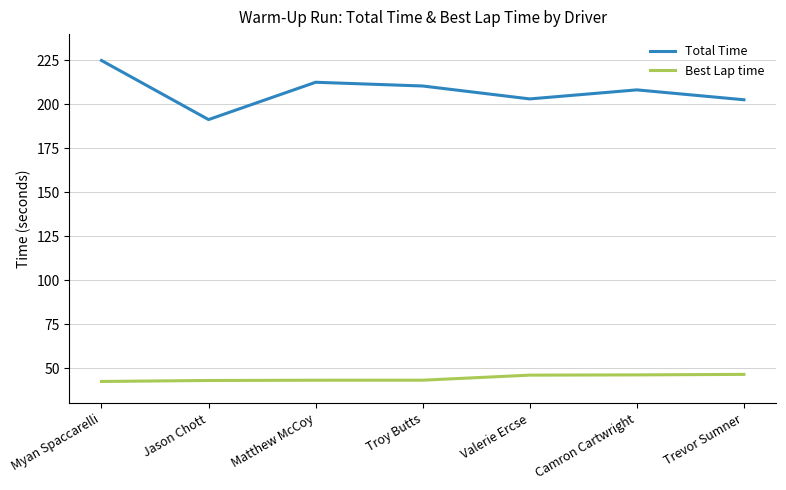

List the series in order of their peak value, highest first.

Total Time, Best Lap time